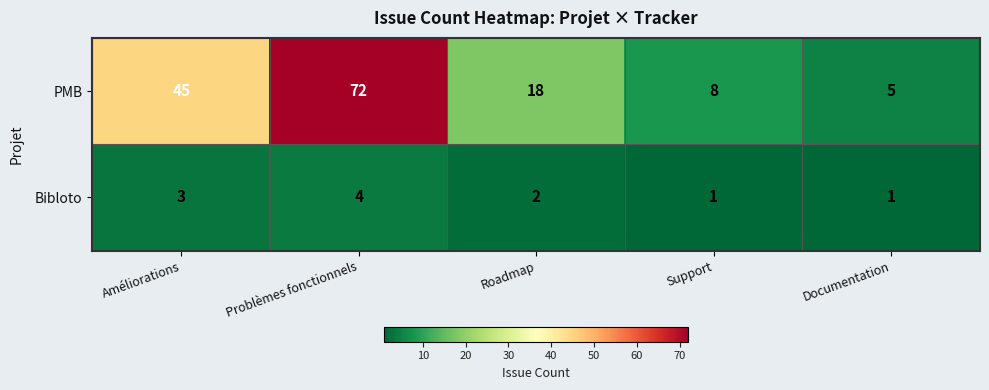

The value of Bibloto at Problèmes fonctionnels is 4. True or false?

True